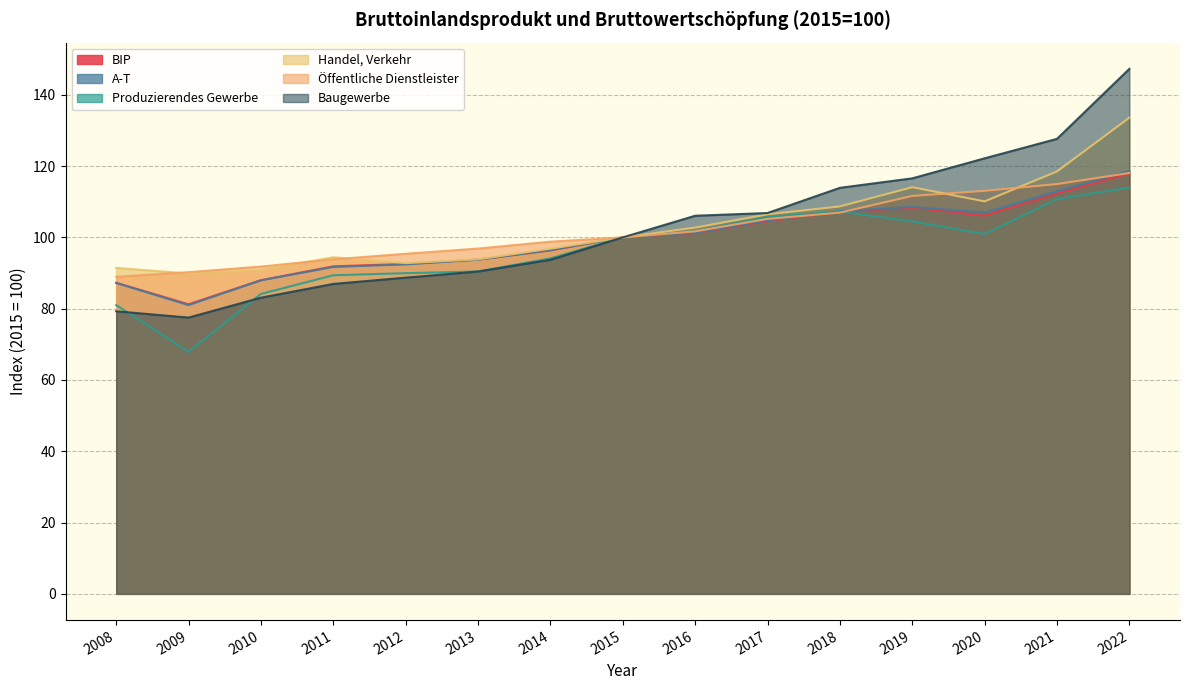

At how many categories does at least one series exceed 76?

15